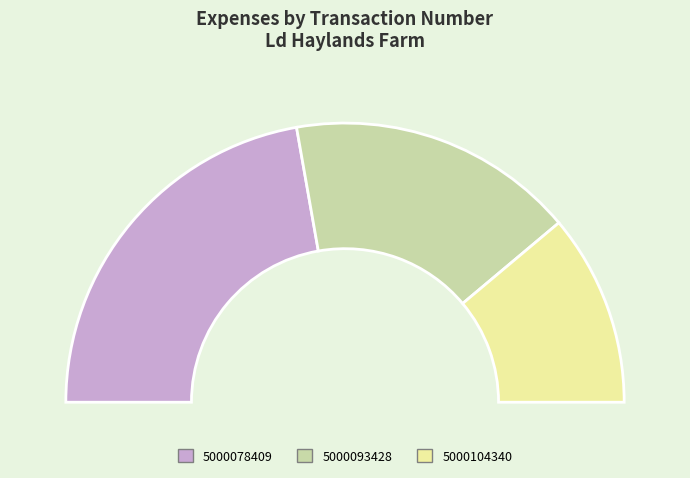

Rank the categories by value from highest to lowest.

5000078409, 5000093428, 5000104340